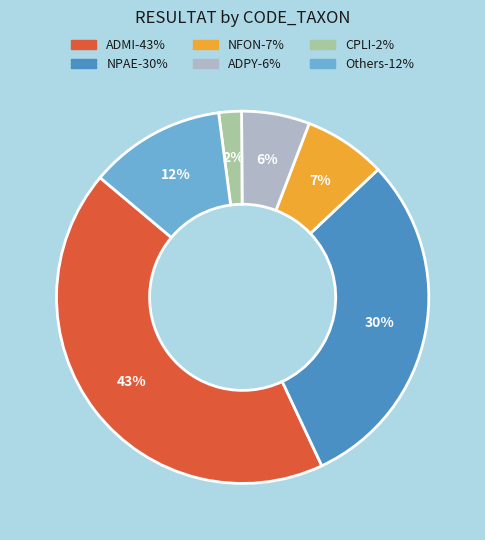

To the nearest percent, what is the average slice percentage?

17%